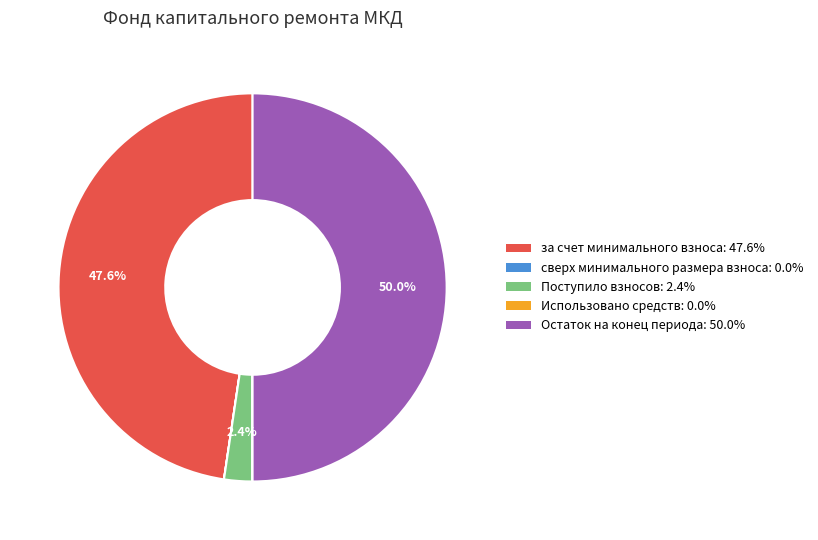

Does за счет минимального взноса represent more than half of the total?

No